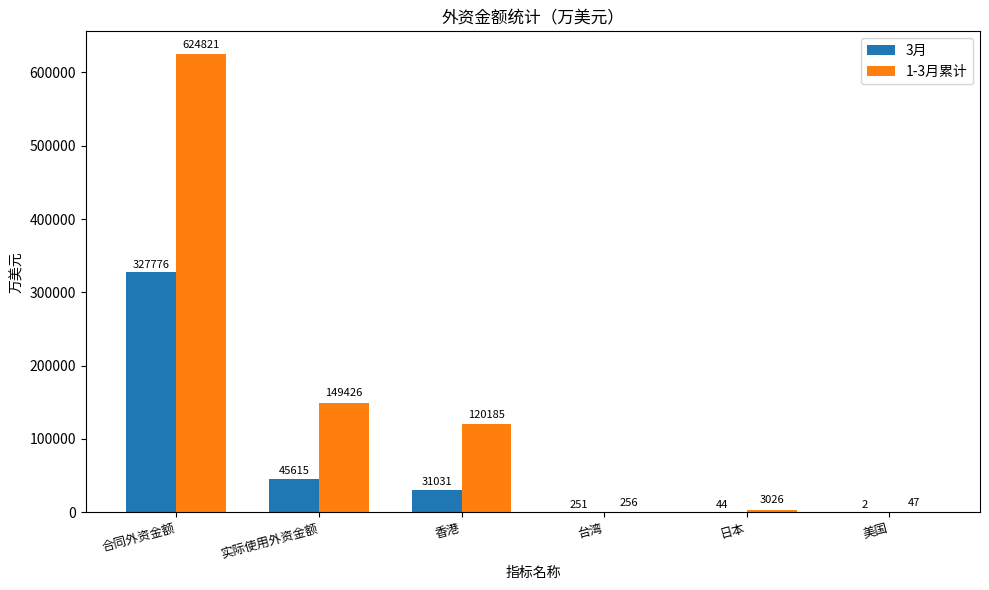

What is the sum of all 1-3月累计 values?

897761